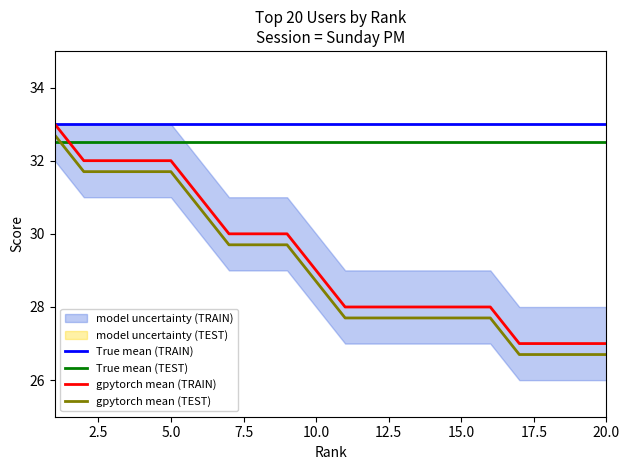

The value of True mean (TRAIN) at 10.0 is 33.0. True or false?

True